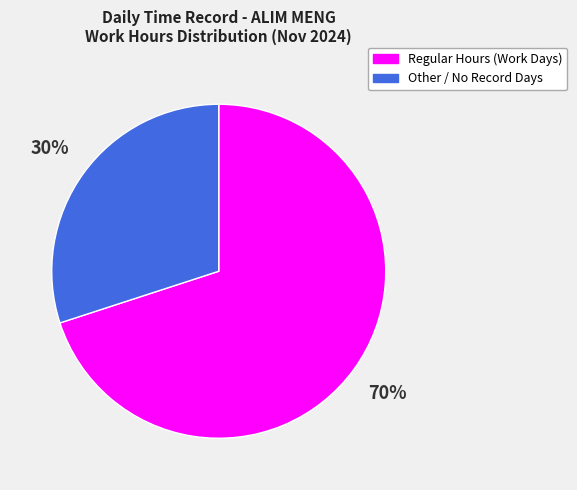

Does Other / No Record Days represent more than half of the total?

No